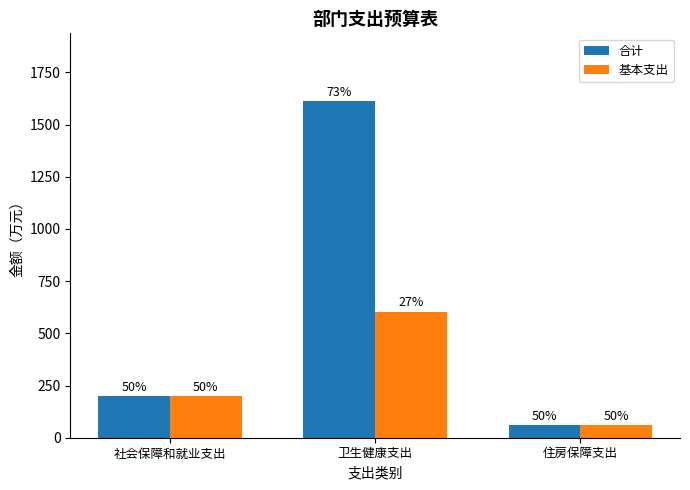

What are all the series names shown in the legend?

合计, 基本支出